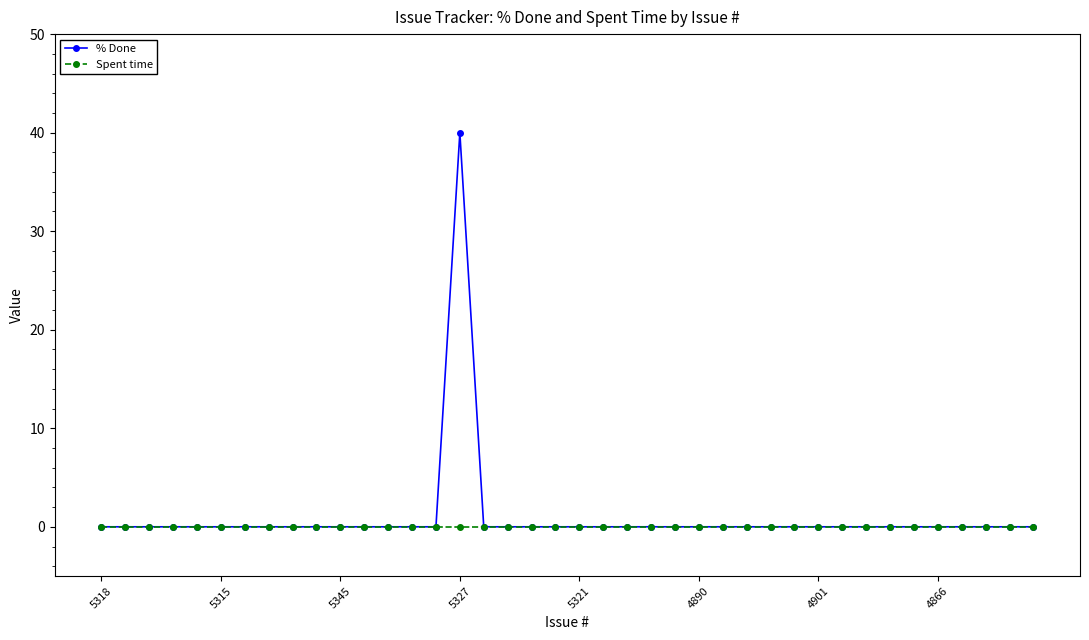

Reading right to left, what are all the values shown in this chart?

% Done: 0	0	0	0	0	0	0	0	0	0	0	0	0	0	0	0	0	0	0	0	0	0	0	0	40	0	0	0	0	0	0	0	0	0	0	0	0	0	0	0
Spent time: 0	0	0	0	0	0	0	0	0	0	0	0	0	0	0	0	0	0	0	0	0	0	0	0	0	0	0	0	0	0	0	0	0	0	0	0	0	0	0	0